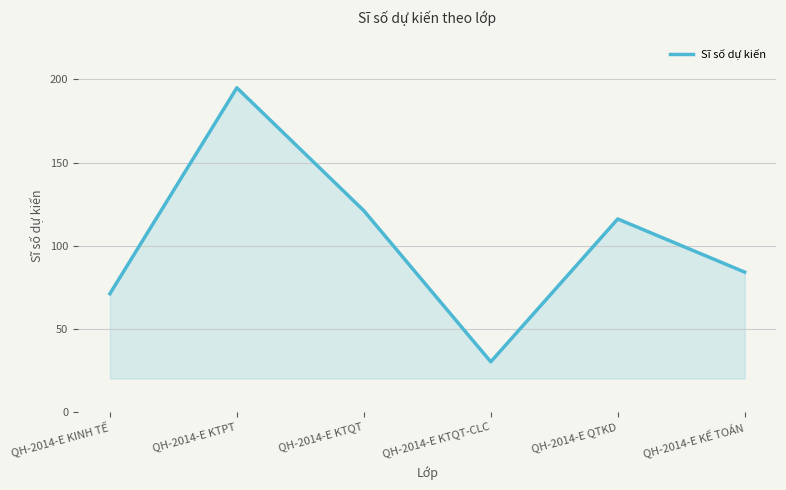

Reading left to right, list all the values displayed in this chart.

QH-2014-E KINH TẾ=71	QH-2014-E KTPT=195	QH-2014-E KTQT=121	QH-2014-E KTQT-CLC=30	QH-2014-E QTKD=116	QH-2014-E KẾ TOÁN=84